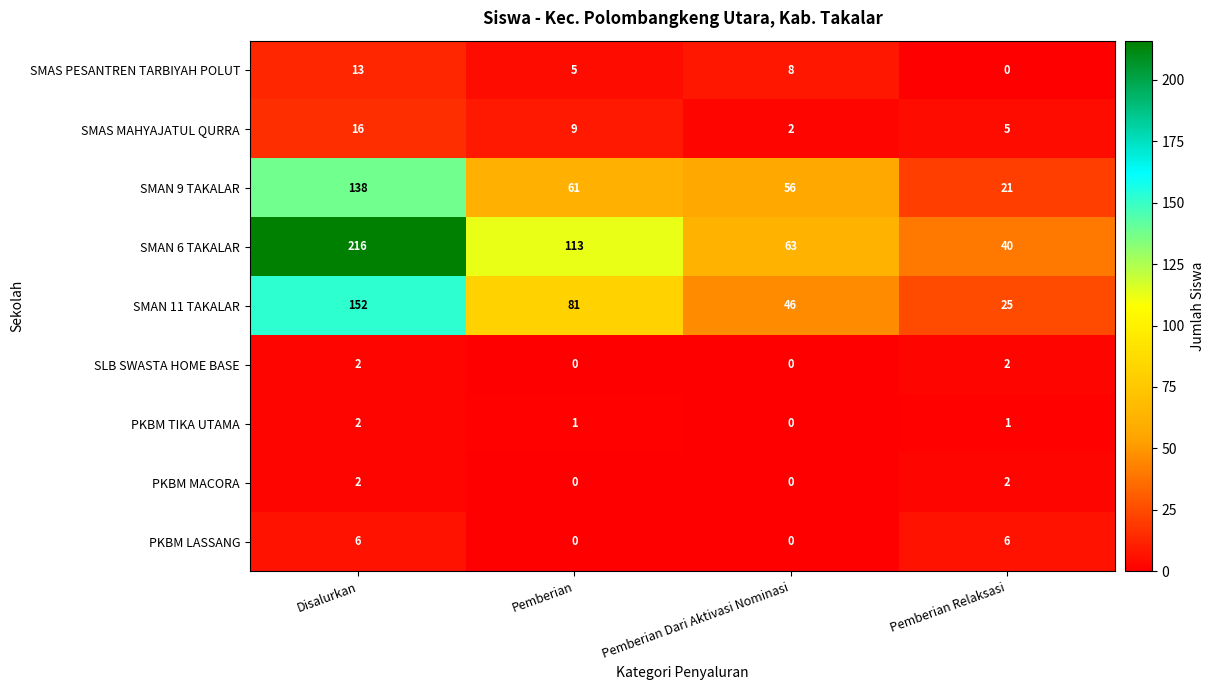

Which series has the widest spread of values?

SMAN 6 TAKALAR